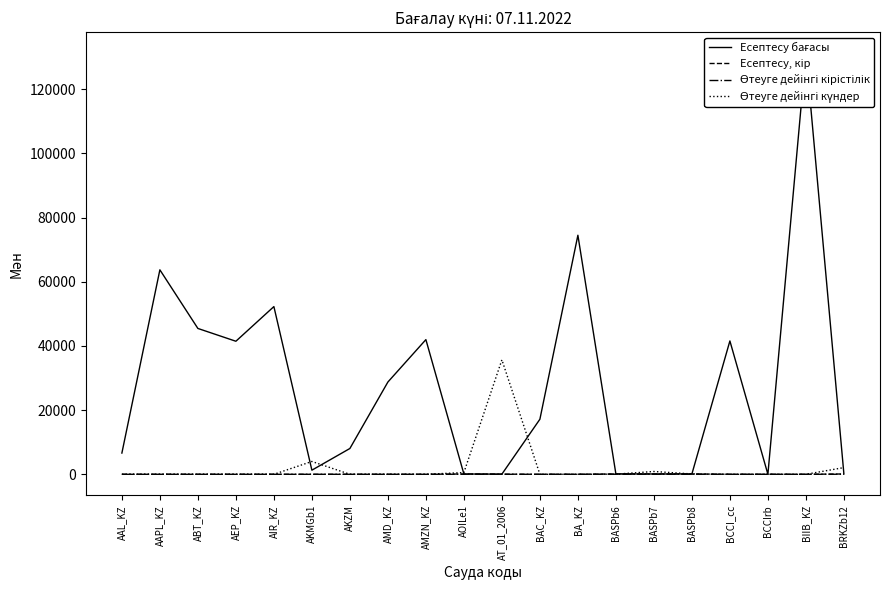

Is the value of Есептесу бағасы at BASPb7 greater than the value of Өтеуге дейінгі күндер at AKMGb1?

No